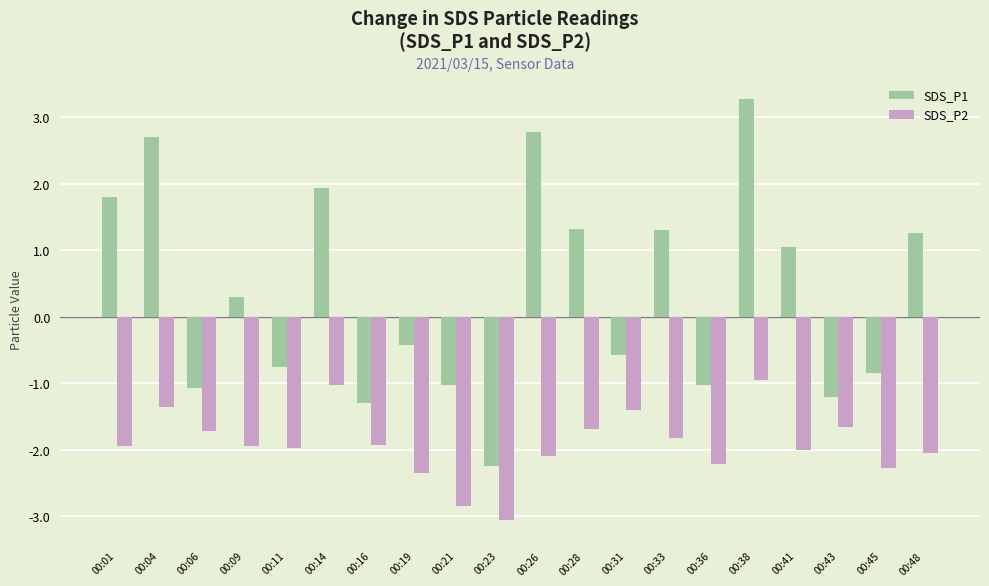

How many values in the SDS_P1 series are below 0?

10